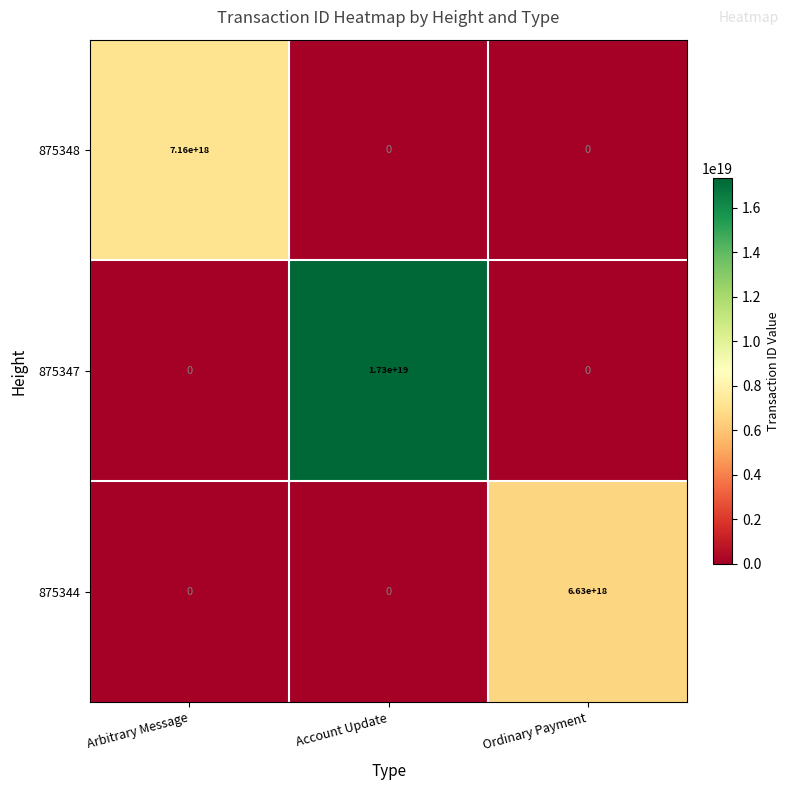

Is the value of 875347 at Arbitrary Message greater than the value of 875344 at Ordinary Payment?

No